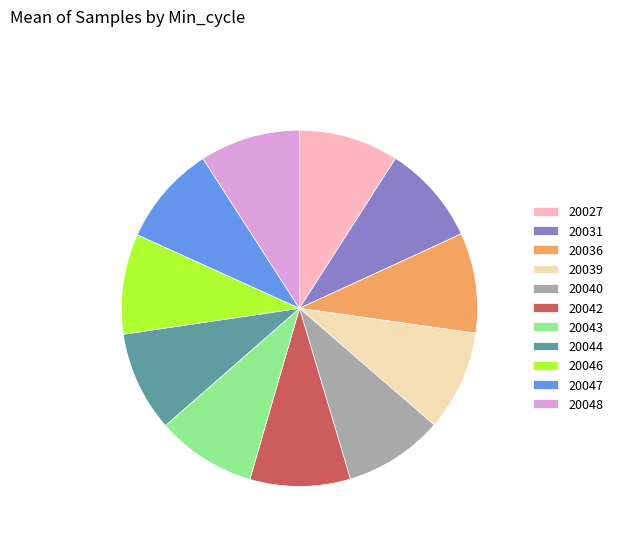

How many slices are in this pie chart?

11